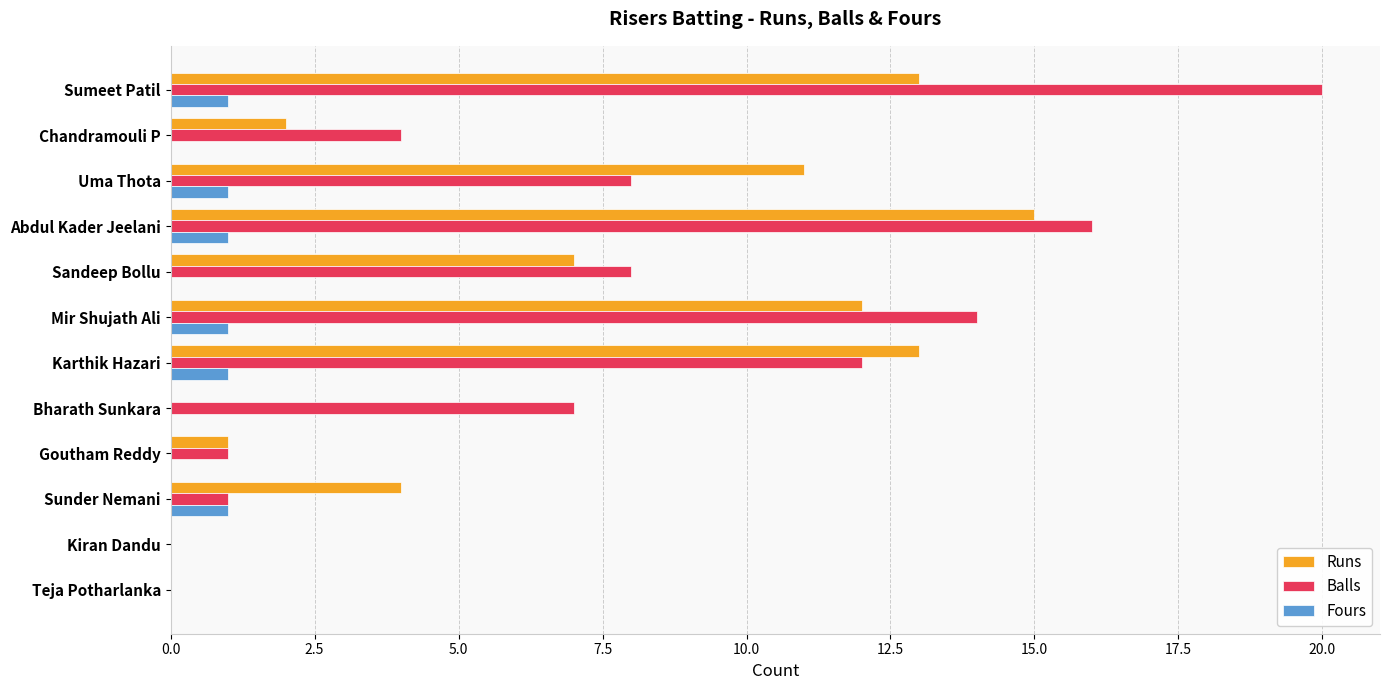

At which category is the sum across all series the highest?

Sumeet Patil